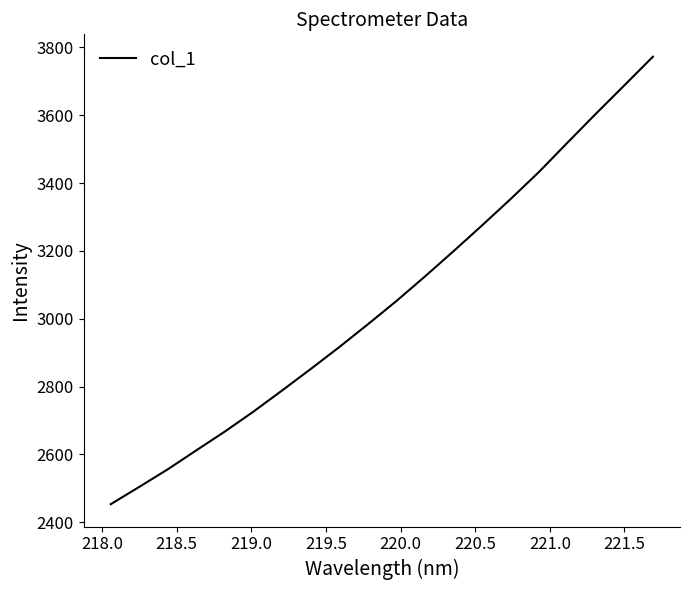

What is the greatest value displayed?

3772.5